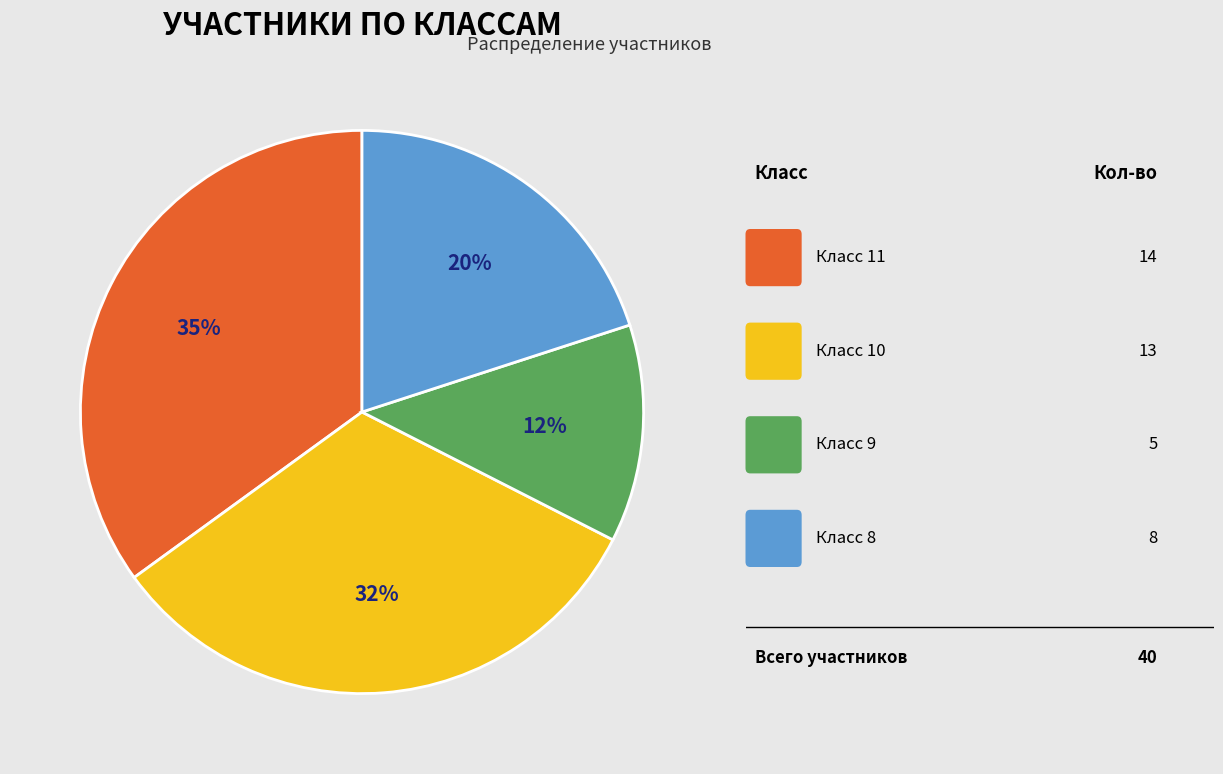

Is there any slice that represents more than half of the pie?

No